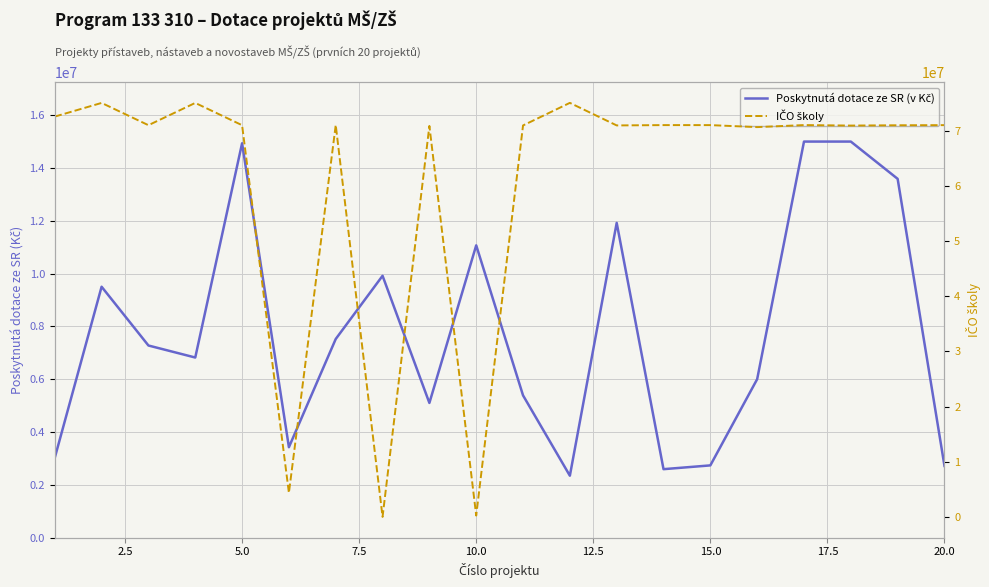

What are all the series names shown in the legend?

Poskytnutá dotace ze SR (v Kč), IČO školy